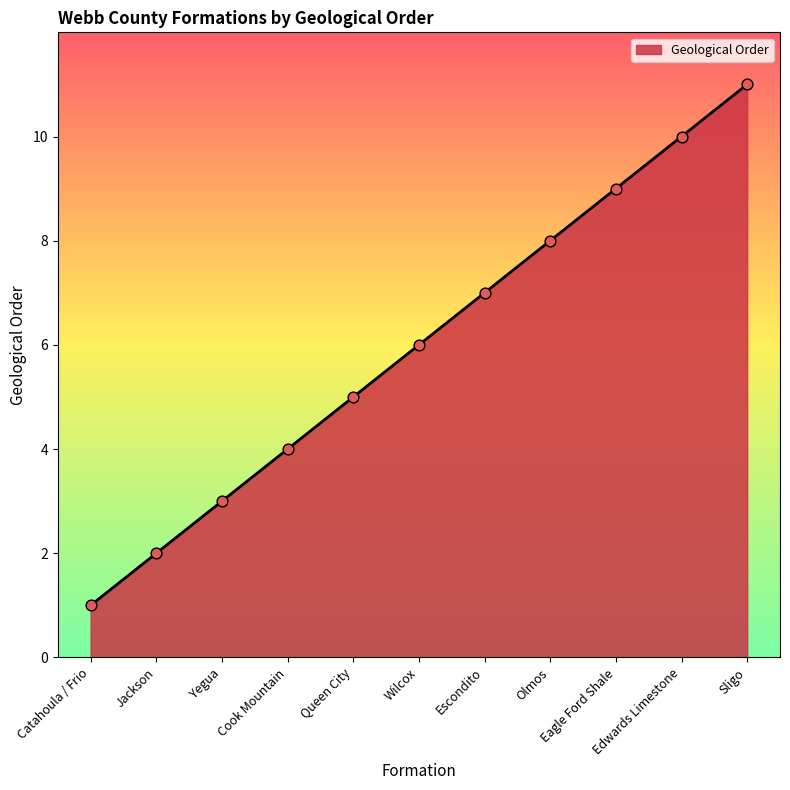

What is the ratio of the value at Wilcox to the value at Cook Mountain?

1.5